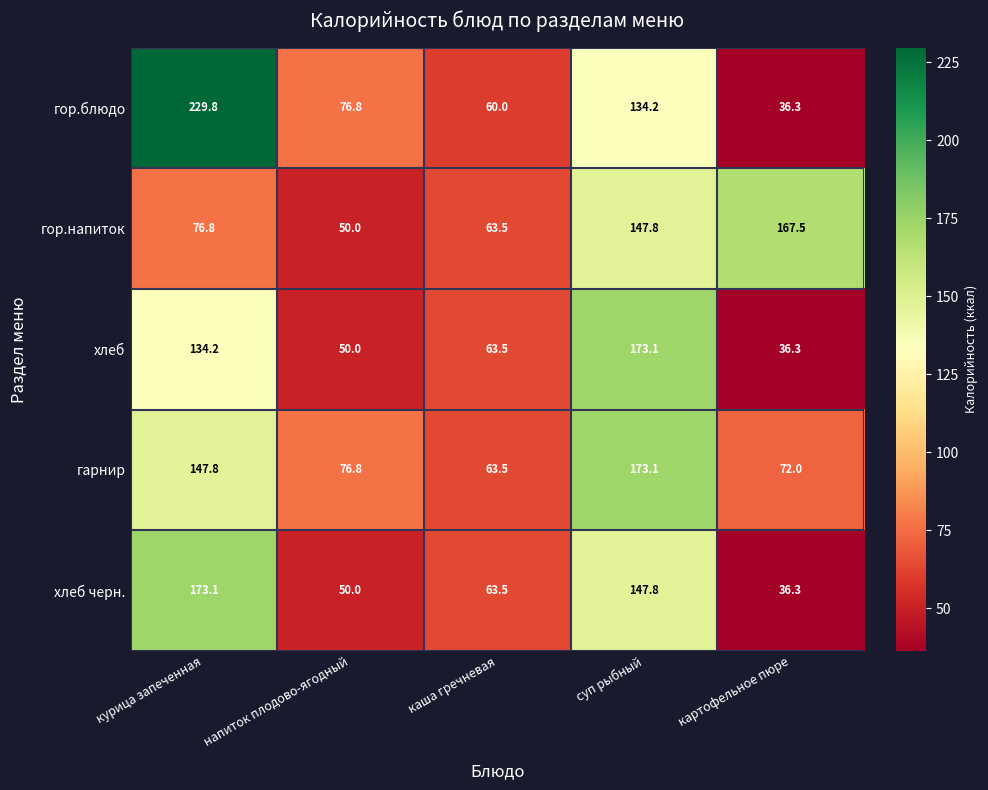

The хлеб черн. series shows 36.3 at картофельное пюре. True or false?

True